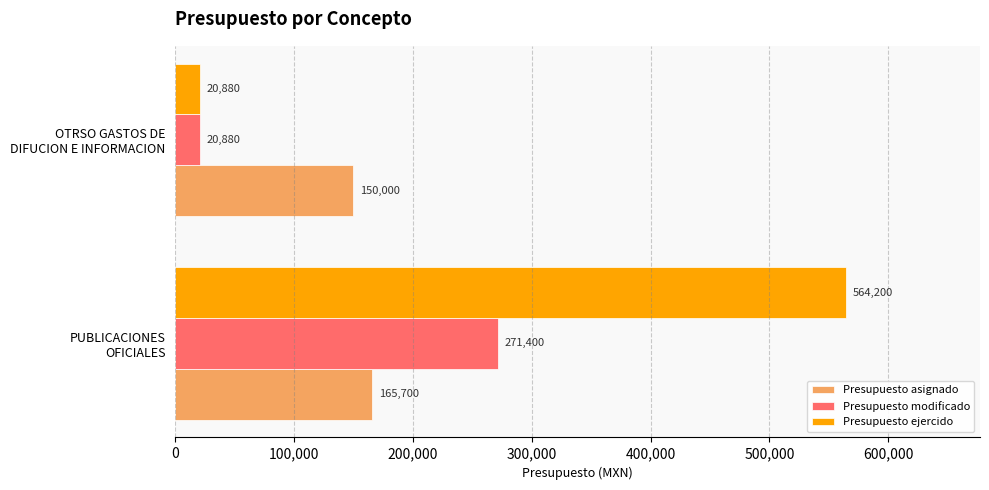

Which series has the largest range (max minus min)?

Presupuesto ejercido